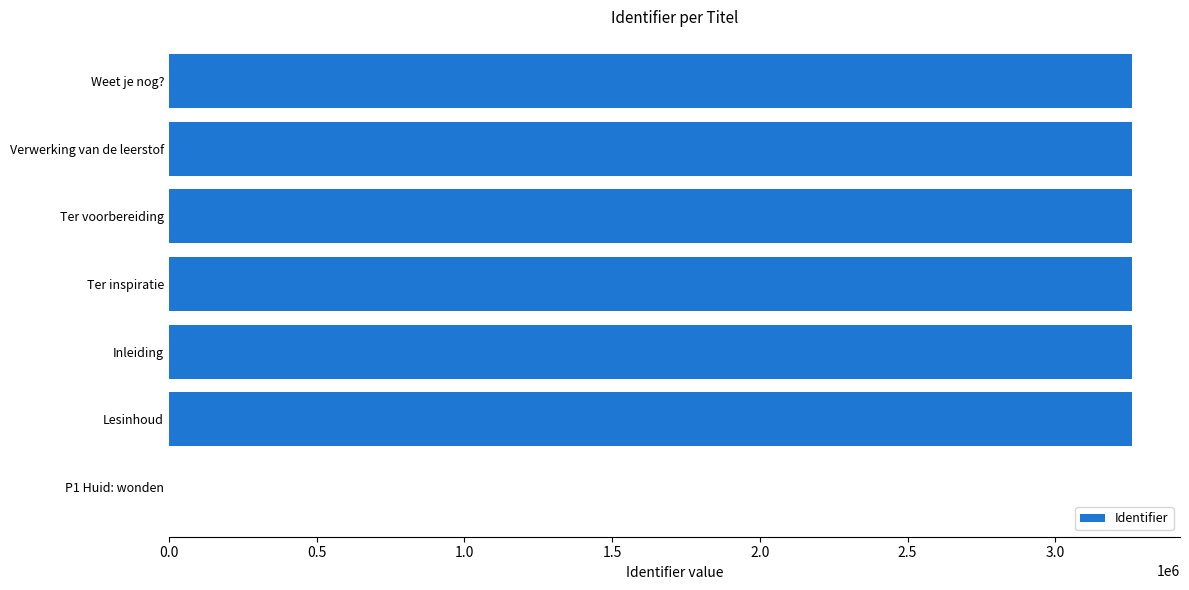

How many data points does each series have?

7